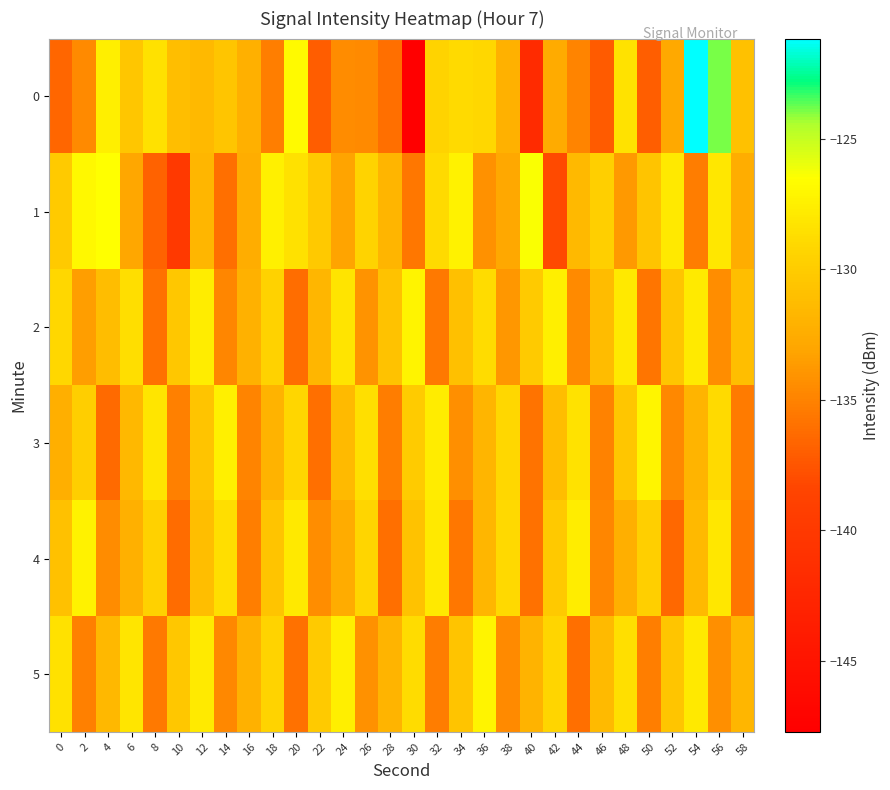

What is the greatest value displayed?

-121.1